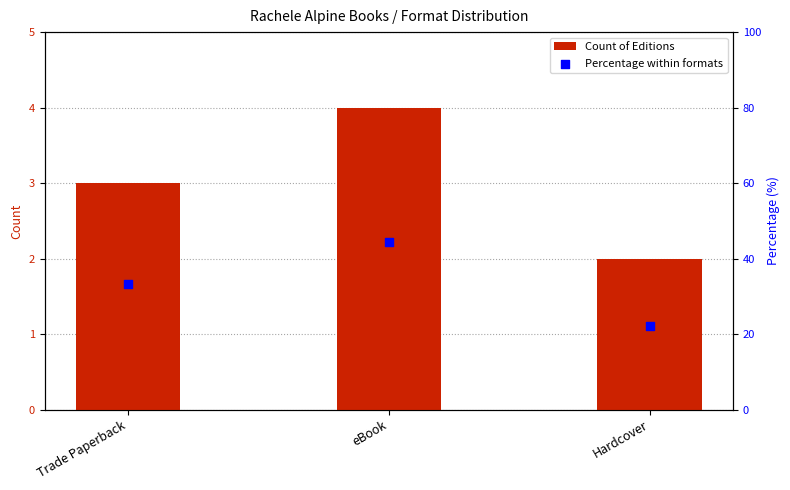

What are all the series names shown in the legend?

Count of Editions, Percentage within formats